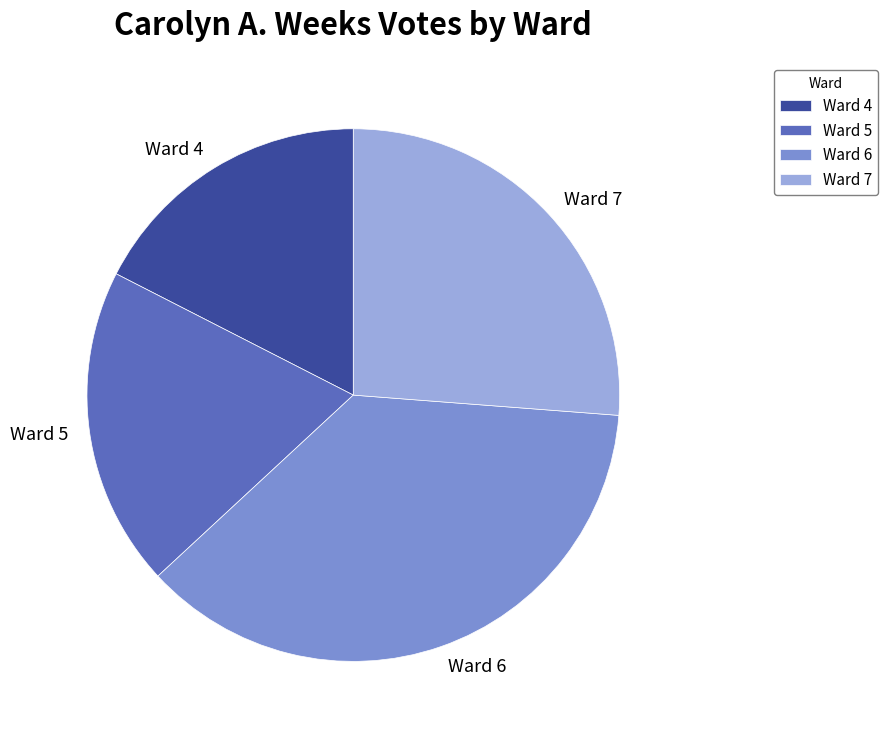

Which category has the smallest portion of the pie?

Ward 4